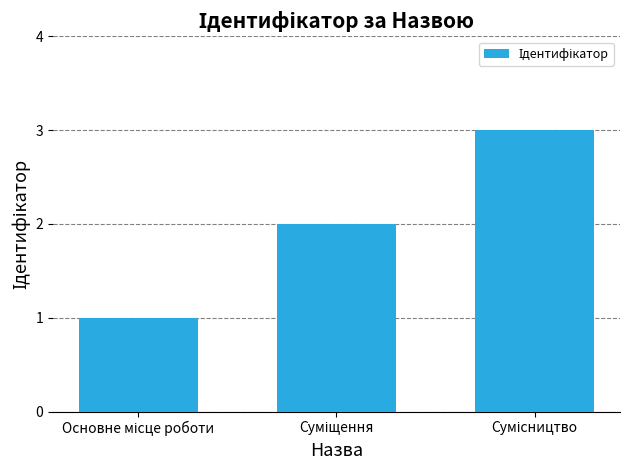

How many values are between 1 and 3?

3